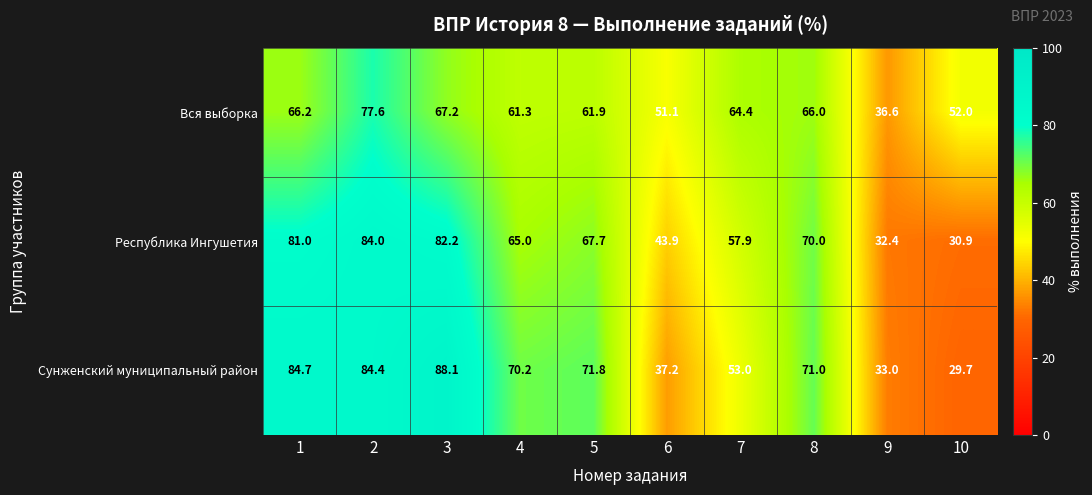

List the series in order of their overall mean, lowest first.

Вся выборка, Республика Ингушетия, Сунженский муниципальный район